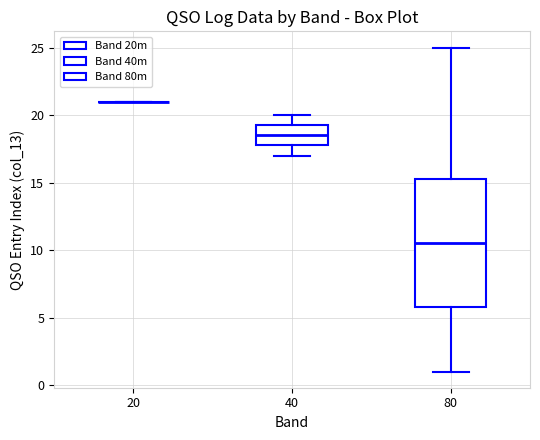

Reading left to right, read every box against the y-axis: the position of its median line, the range the box covers, and the ends of its whiskers. The values are not printed on the chart, so give them approximately, as read against the axis.

20: box collapsed to a line at 21.0, whiskers 21.0 to 21.0
40: median 18.5, box 18.0 to 19.5, whiskers 17.0 to 20.0
80: median 10.5, box 6.0 to 15.5, whiskers 1.0 to 25.0